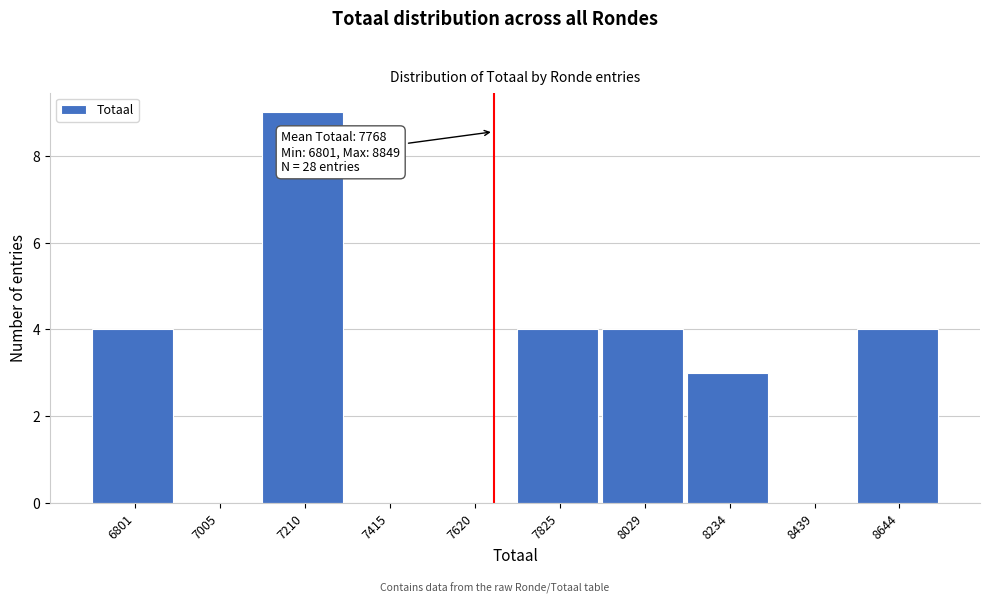

Reading right to left, list all the values displayed in this chart.

8644=4	8439=0	8234=3	8029=4	7825=4	7620=0	7415=0	7210=9	7005=0	6801=4